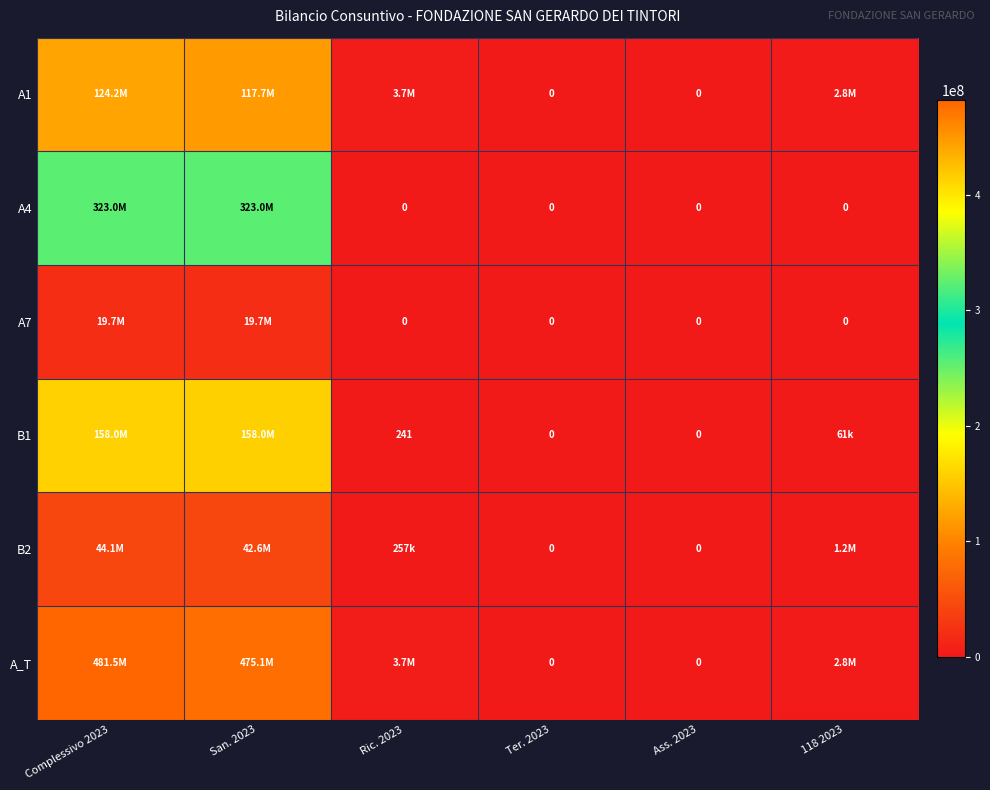

Is it true that A4 equals 176602260 at 118 2023?

False